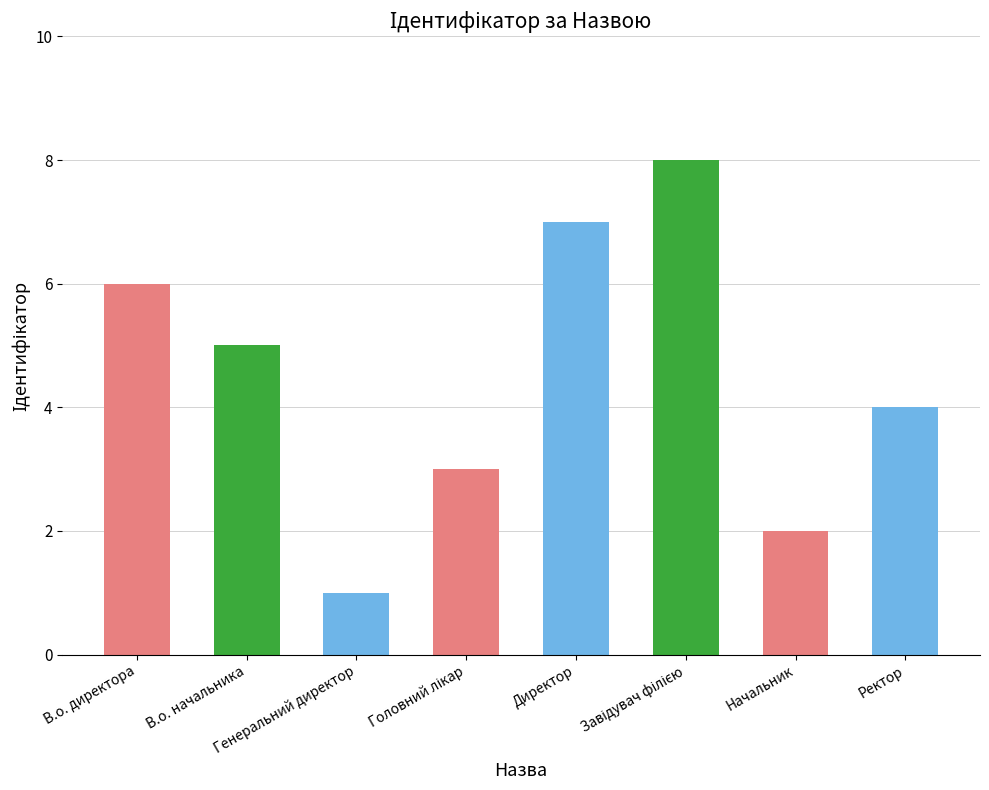

Which label corresponds to the smallest value in the chart?

Генеральний директор